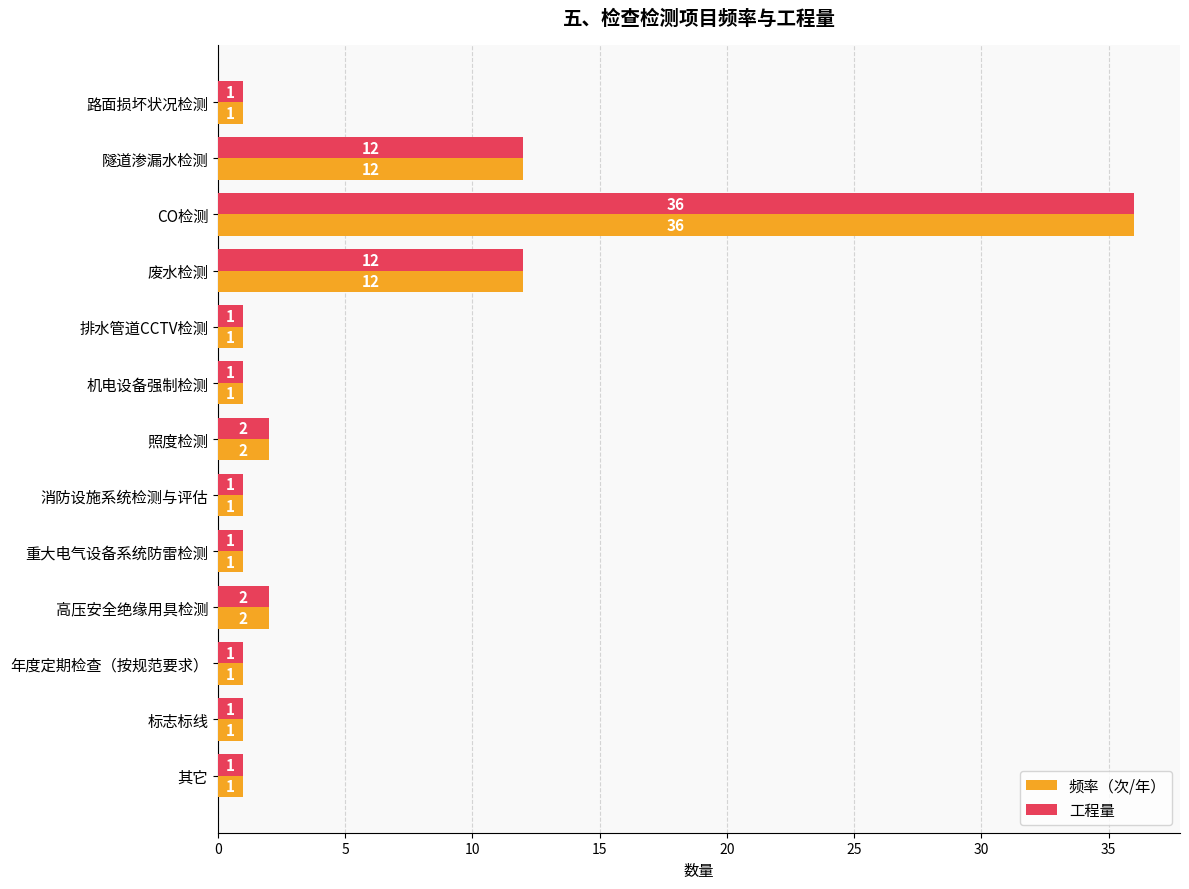

What is the average value of the 频率（次/年） series?

6